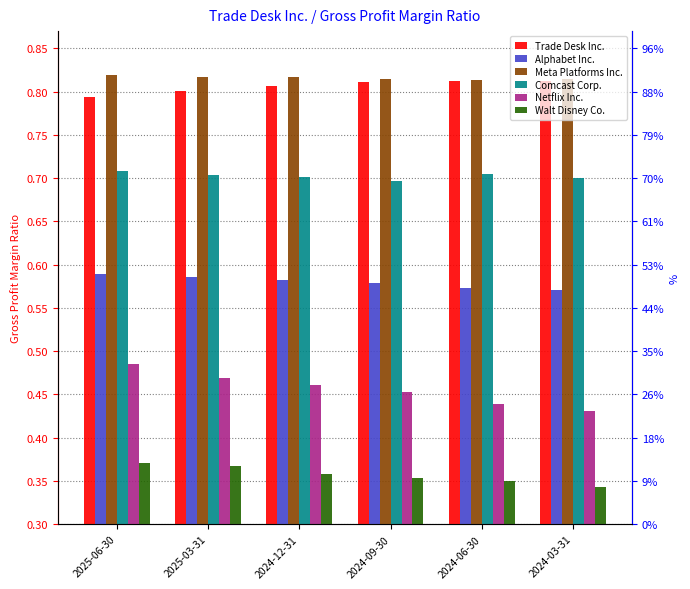

How many bars are there in each group?

6